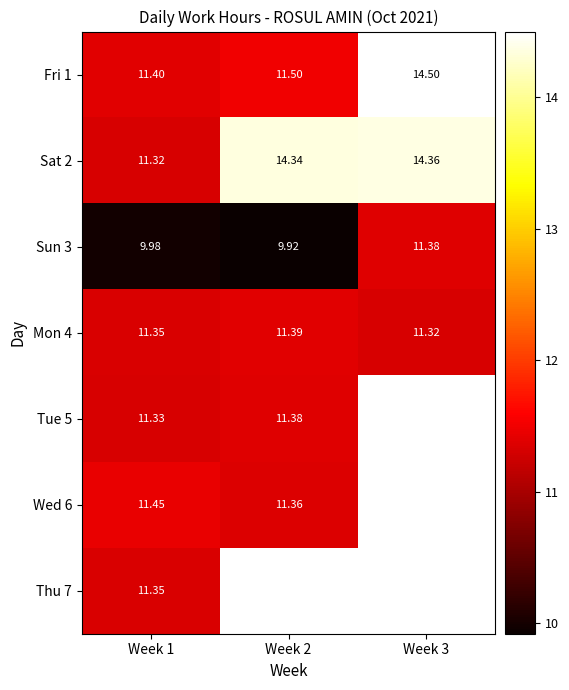

What is the difference between the Sun 3 values at Week 2 and Week 3?

1.5